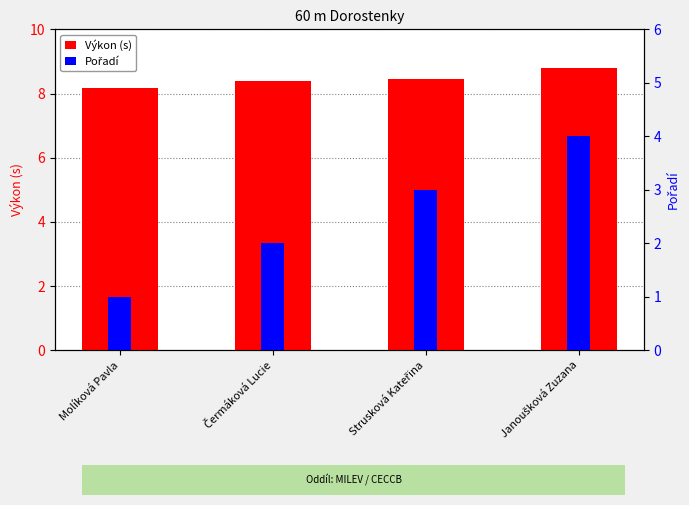

What position from the right is Janoušková Zuzana?

1